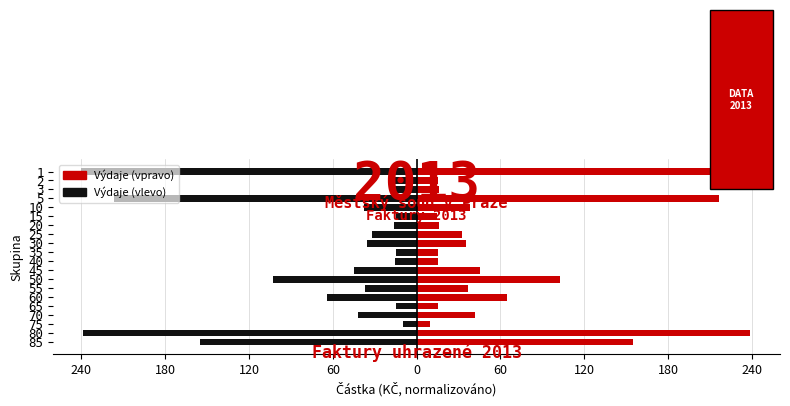

List the series in order of their overall mean, highest first.

Výdaje (vpravo), Výdaje (vlevo)